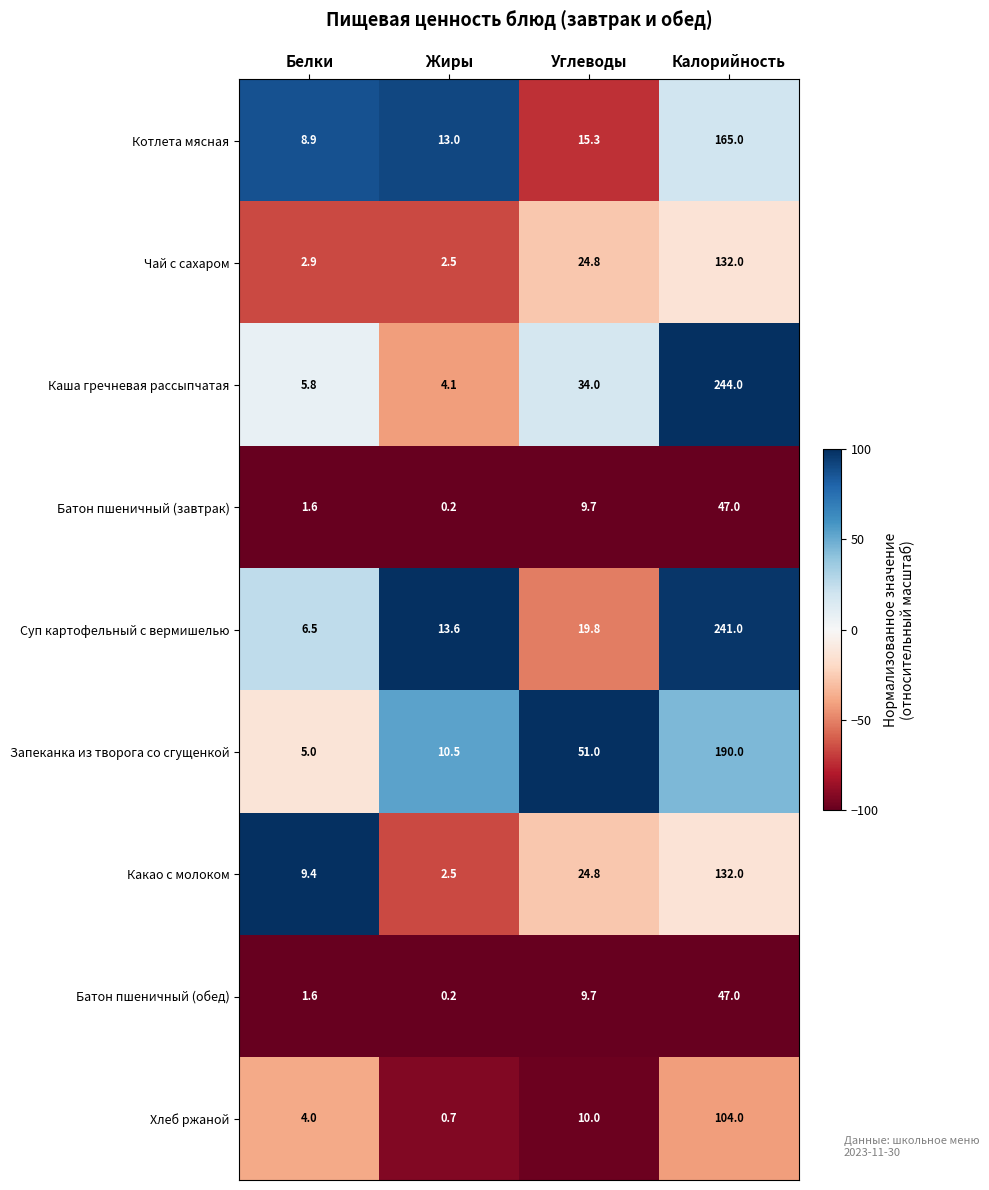

List the labels in order of Каша гречневая рассыпчатая value, smallest first.

Жиры, Белки, Углеводы, Калорийность